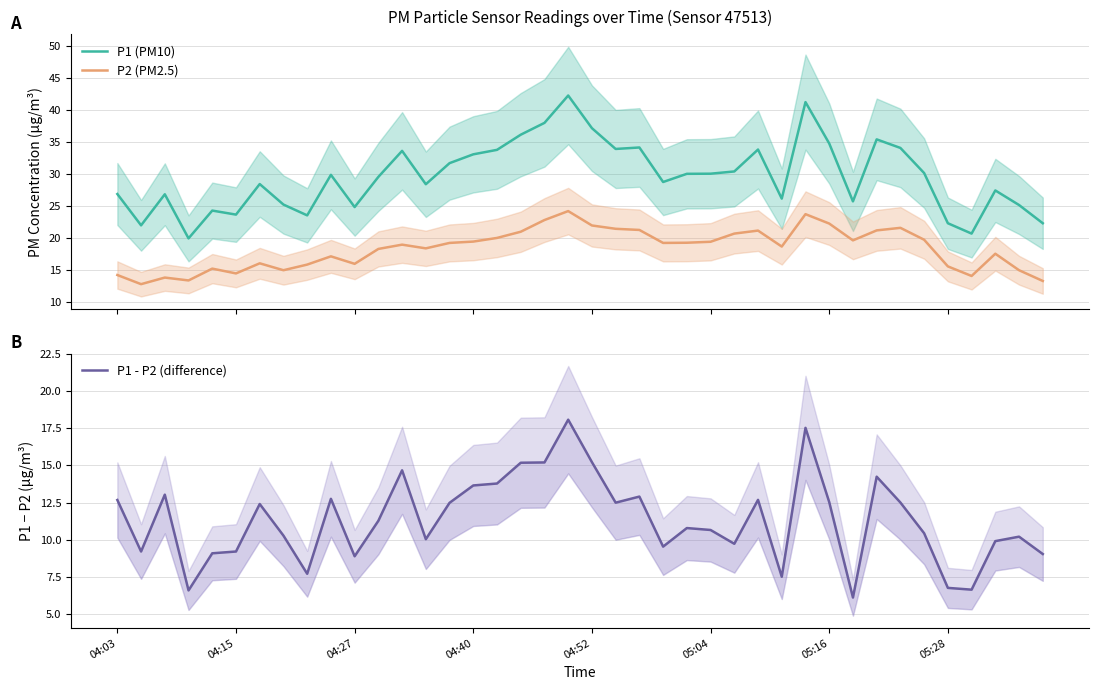

True or false: P2 (PM2.5) and P1 (PM10) cross at least once.

False